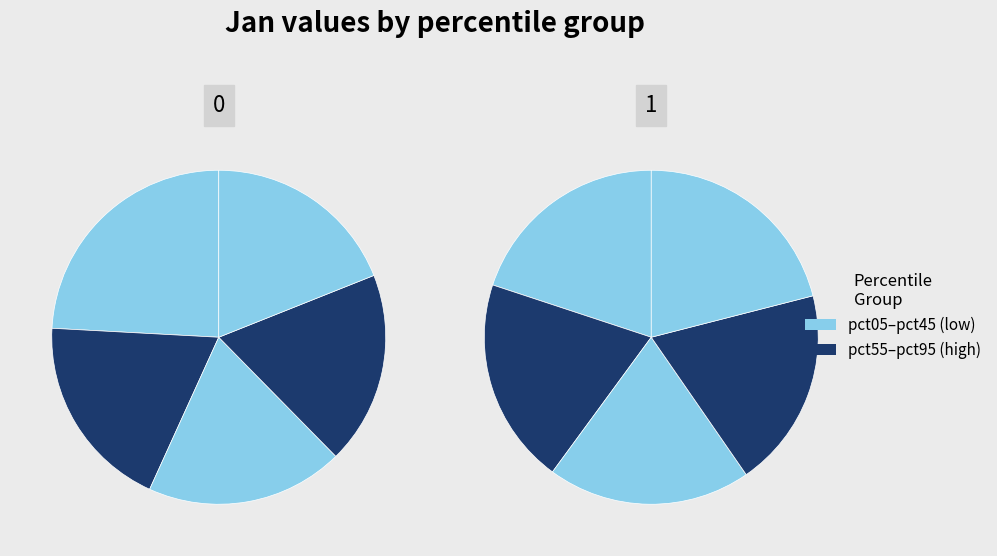

Is it true that pct65 is 3% of the pie?

False